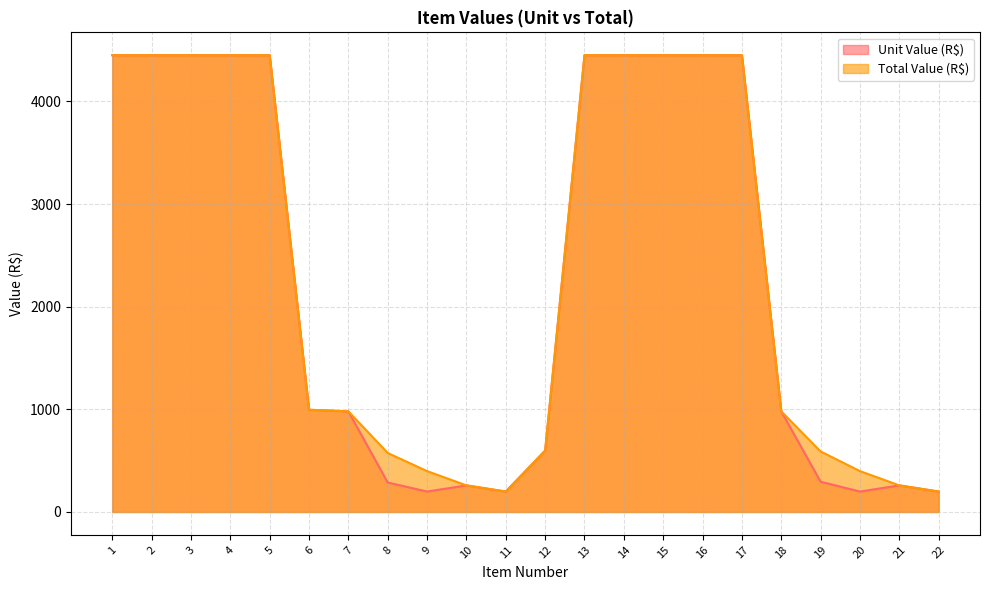

Reading left to right, what are all the values shown in this chart?

Unit Value (R$): 4450.0	4450.0	4450.0	4450.0	4450.0	995.8	980.0	287.3	199.0	259.0	199.0	598.0	4450.0	4450.0	4450.0	4450.0	4450.0	980.0	294.7	199.0	259.0	199.0
Total Value (R$): 4450.0	4450.0	4450.0	4450.0	4450.0	995.8	980.0	574.6	398.0	259.0	199.0	598.0	4450.0	4450.0	4450.0	4450.0	4450.0	980.0	589.5	398.0	259.0	199.0